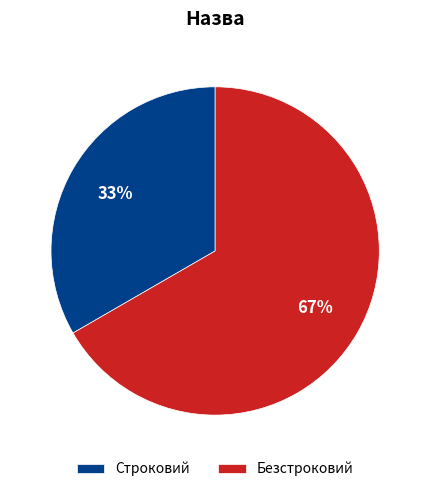

Is there any slice that represents more than half of the pie?

Yes